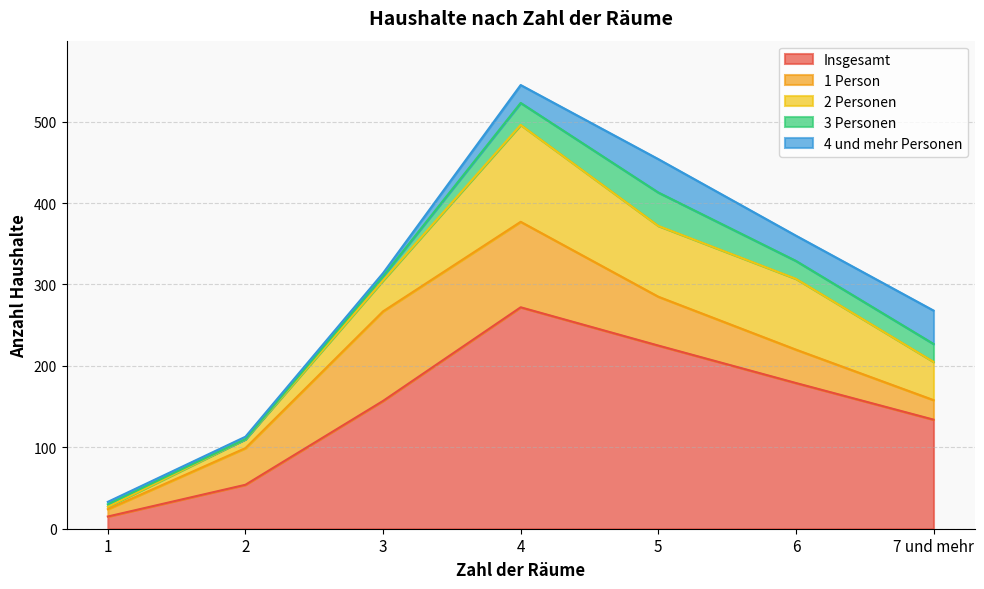

How many values in the Insgesamt series are below 157?

3